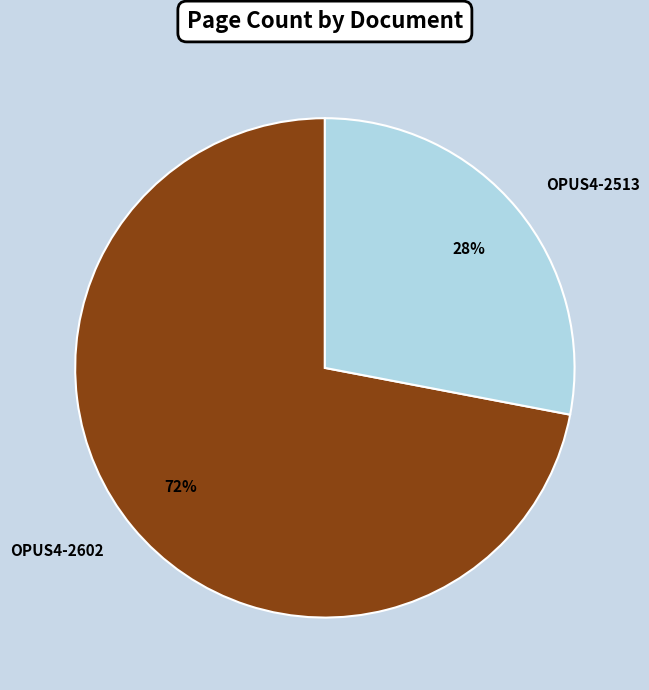

Combined, do OPUS4-2513 and OPUS4-2602 account for over 50%?

Yes